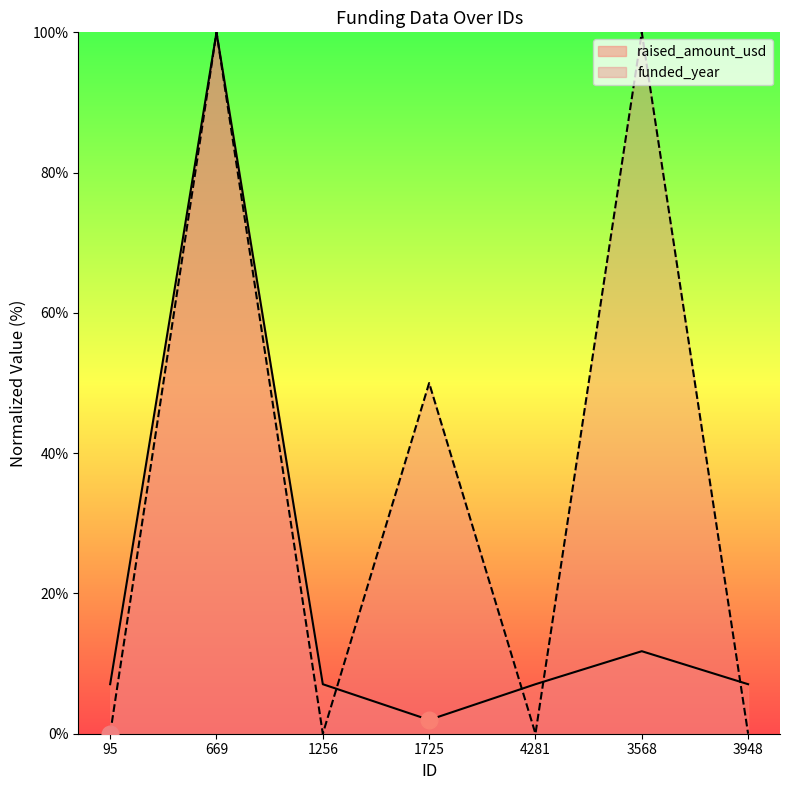

What is the difference between the maximum and minimum values in the funded_year series?

100.0